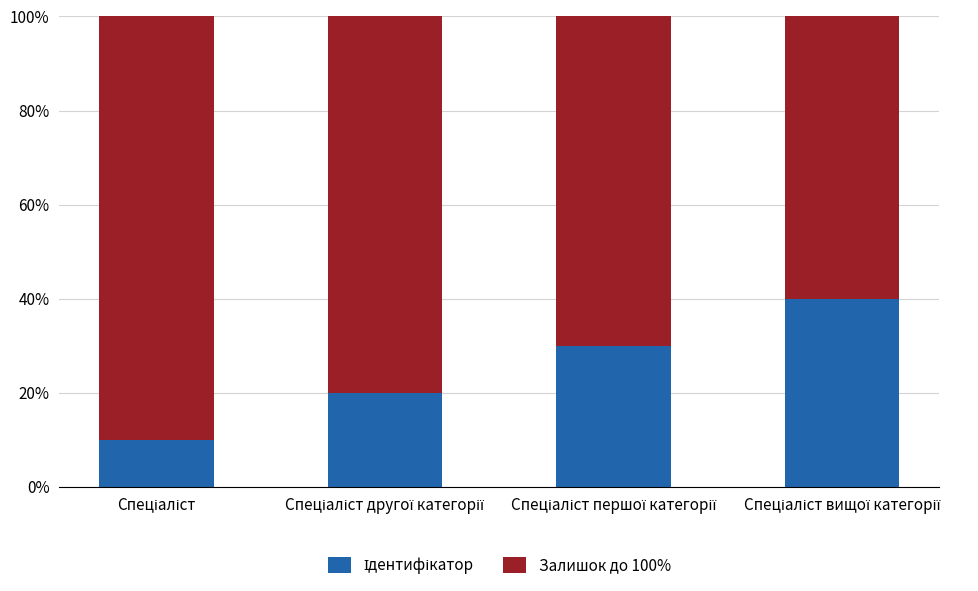

Does the chart contain stacked bars?

Yes